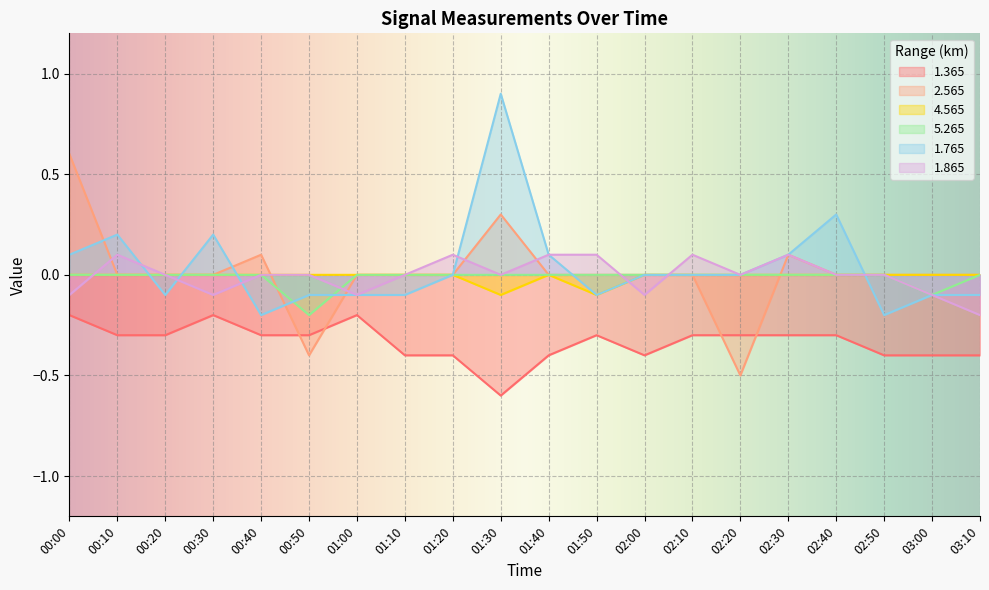

Which category has the lowest value in the 2.565 series?

02:20